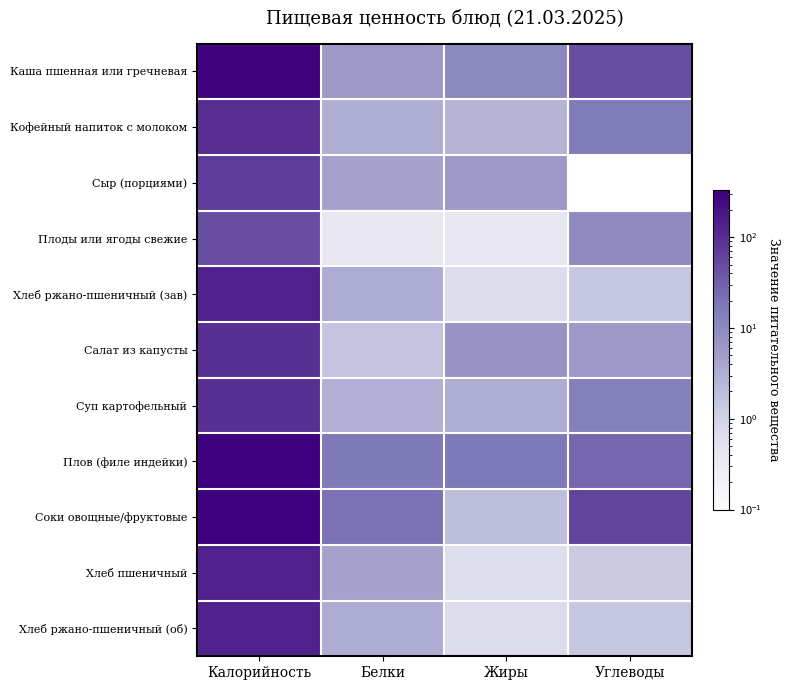

Rank the series at Жиры from highest to lowest value.

Плов (филе индейки), Каша пшенная или гречневая, Салат из капусты, Сыр (порциями), Суп картофельный, Кофейный напиток с молоком, Соки овощные/фруктовые, Хлеб ржано-пшеничный (зав), Хлеб ржано-пшеничный (об), Хлеб пшеничный, Плоды или ягоды свежие